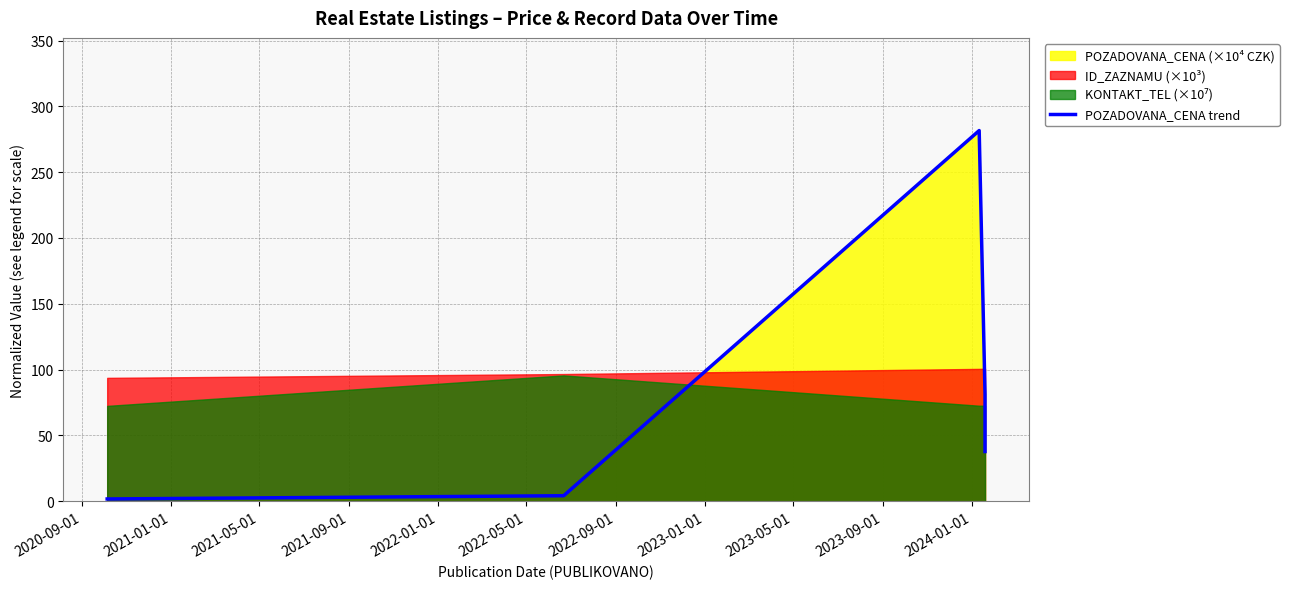

Between 2020-09-01 and 2021-01-01, which is larger?

2021-01-01